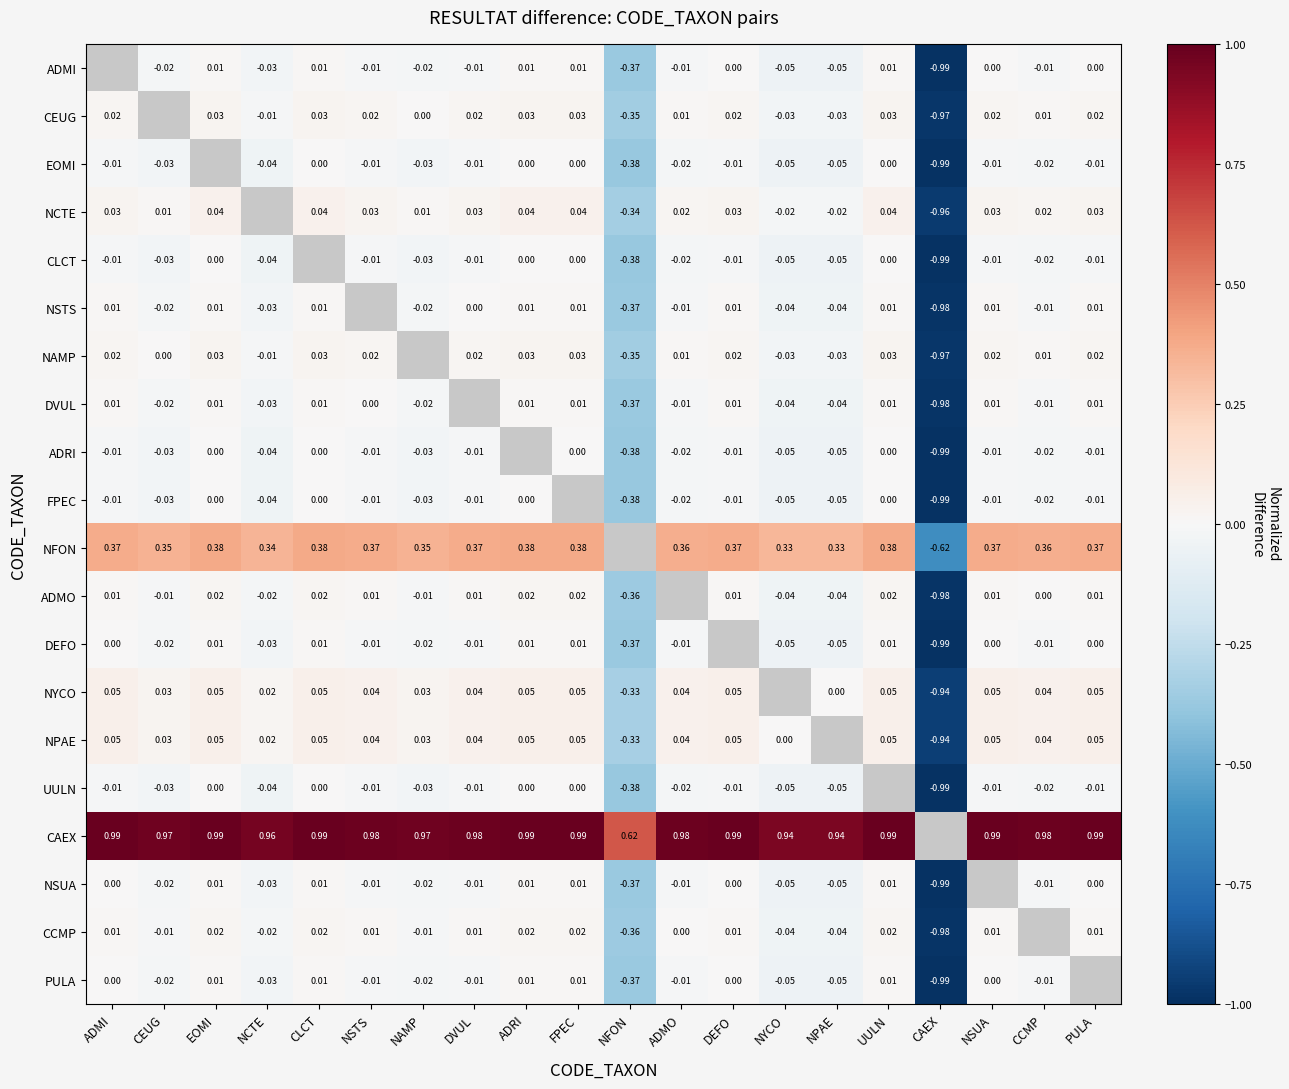

Is the value of NCTE at CAEX greater than the value of UULN at CCMP?

No